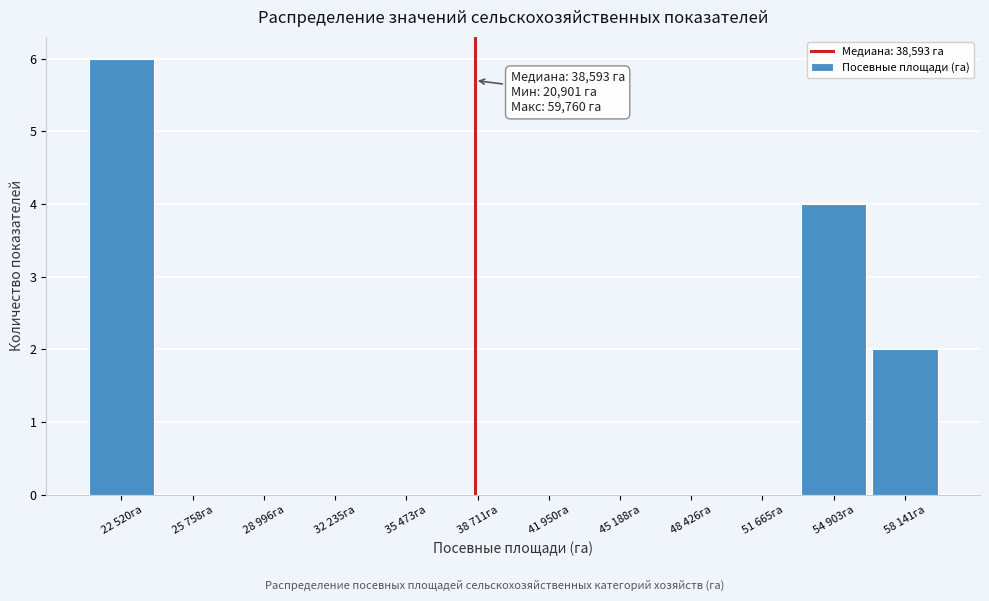

Reading left to right, what are all the values shown in this chart?

22 520га=6	25 758га=0	28 996га=0	32 235га=0	35 473га=0	38 711га=0	41 950га=0	45 188га=0	48 426га=0	51 665га=0	54 903га=4	58 141га=2